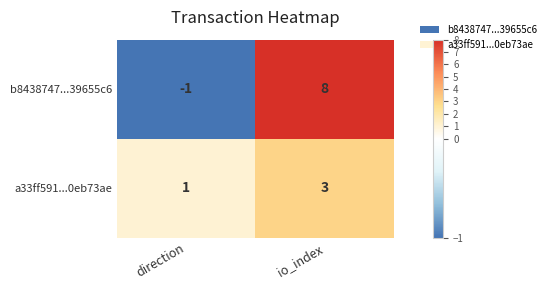

Which series changed the most between direction and io_index?

b8438747...39655c6